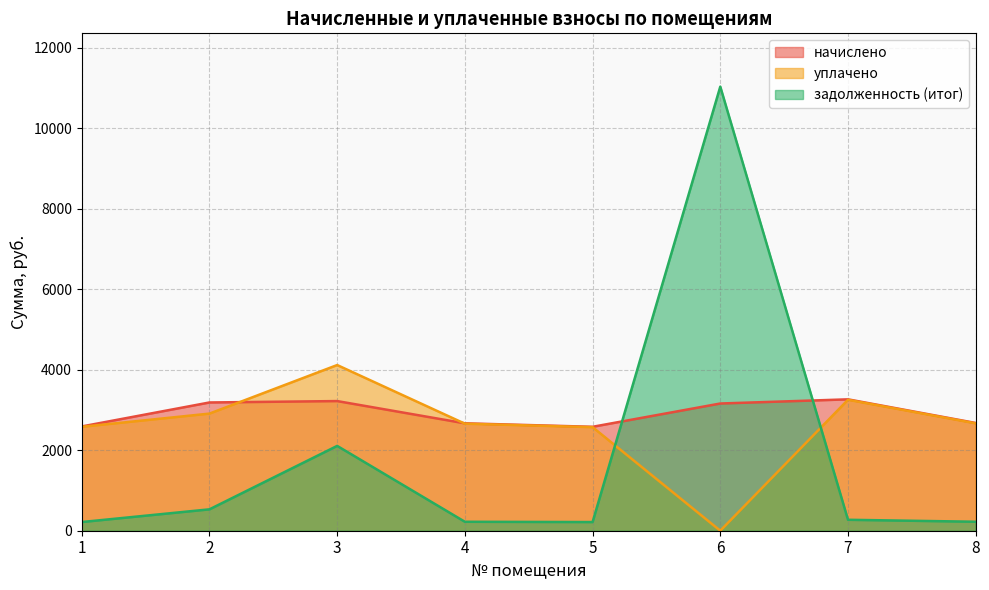

Which category has the lowest value in the задолженность (итог) series?

5